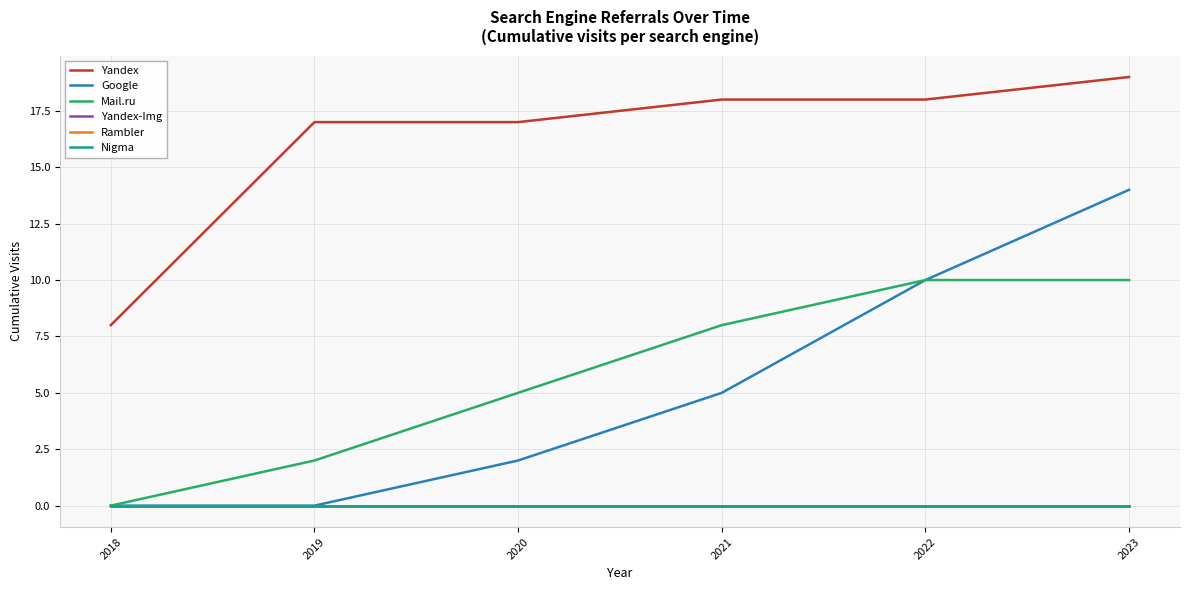

At which label does Nigma reach its minimum?

2018